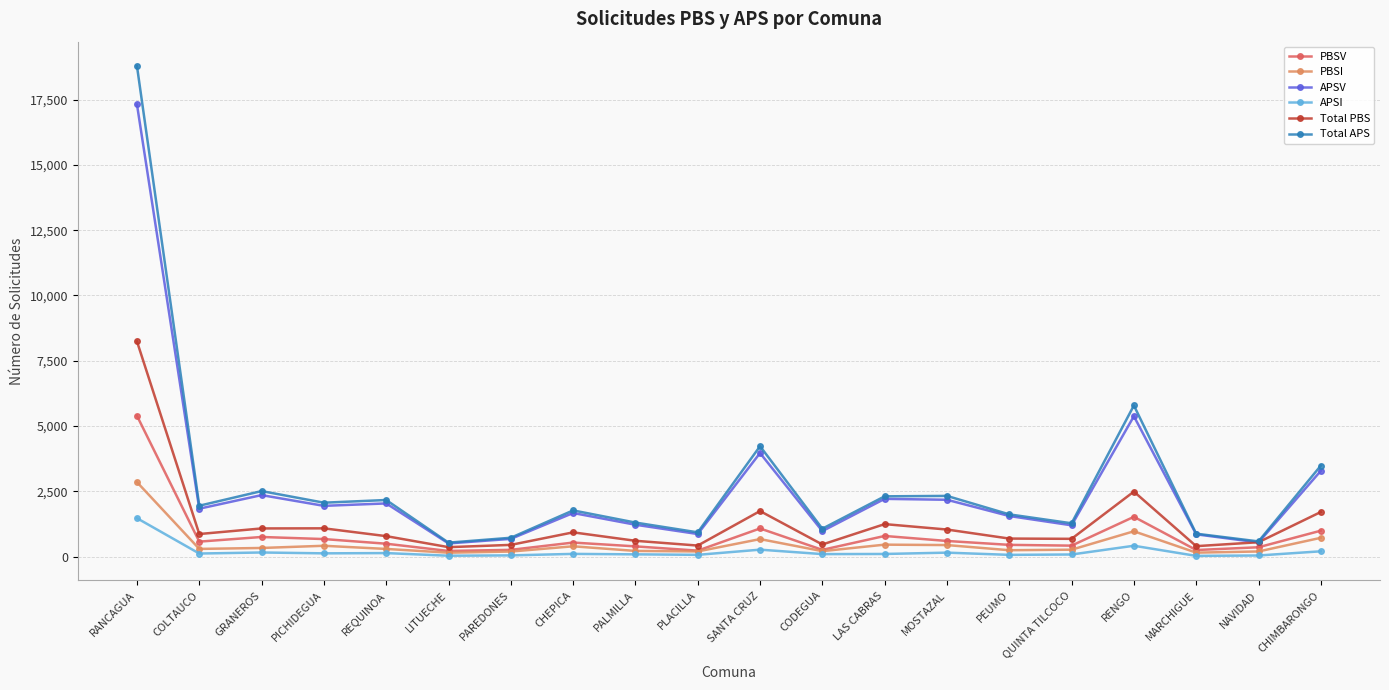

What is the spread (max minus min) of values at LITUECHE?

501